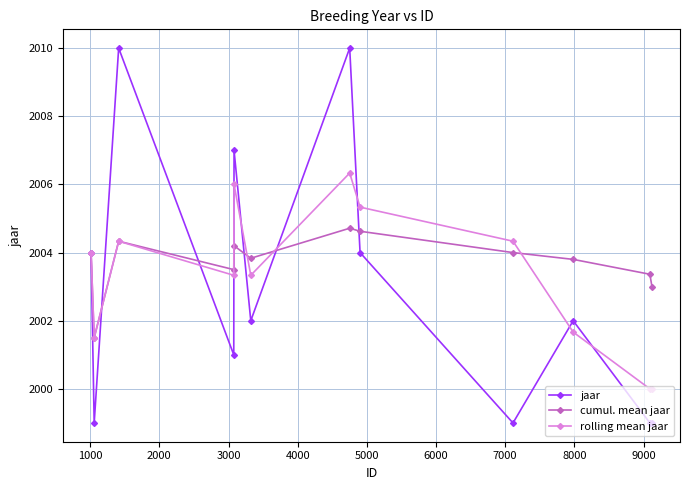

Rank the series by their maximum value, from highest to lowest.

jaar, rolling mean jaar, cumul. mean jaar